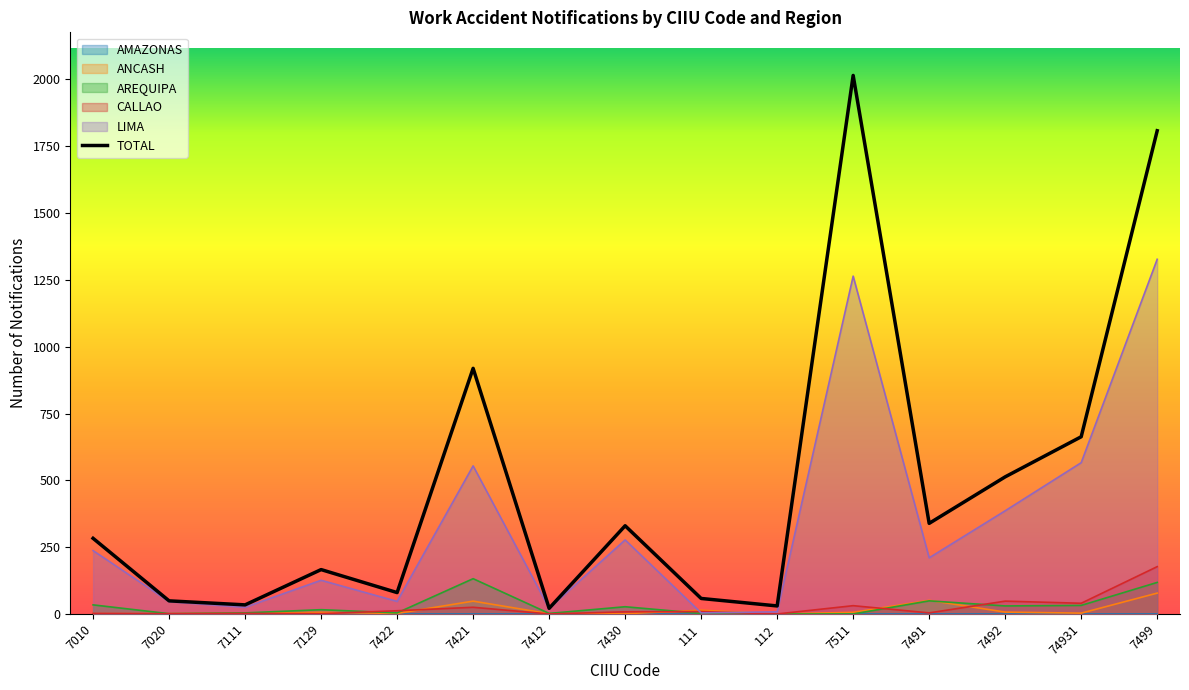

In AREQUIPA, how many points are higher than both neighbors (excluding endpoints)?

4